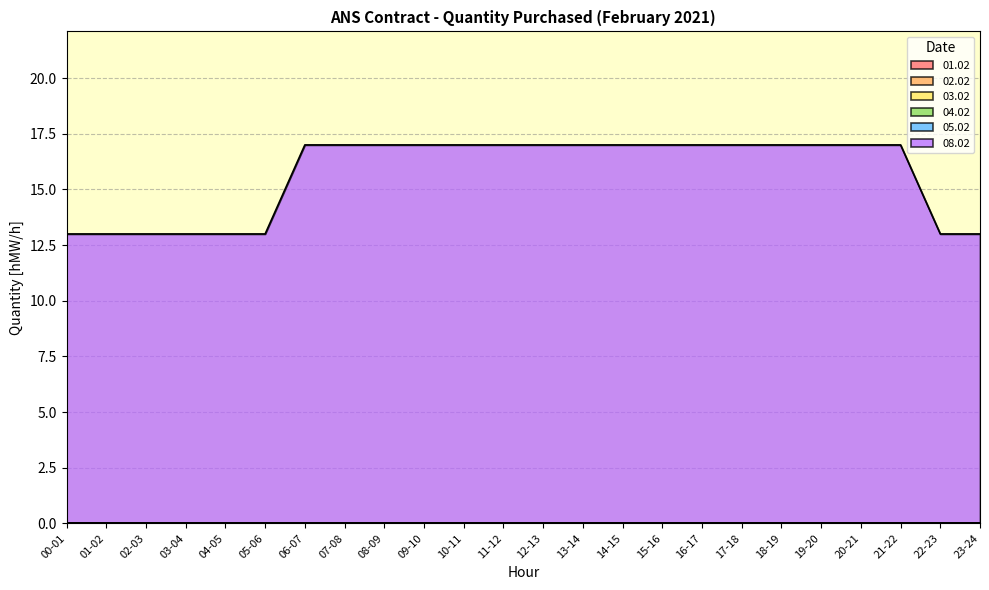

At how many categories does at least one series exceed 9?

24